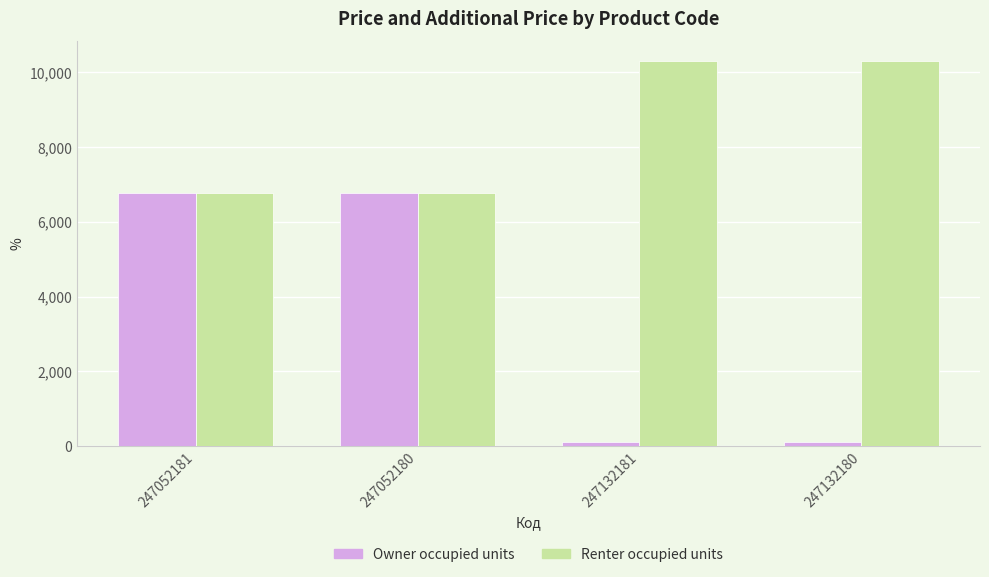

Which series has the largest total across all categories?

Renter occupied units